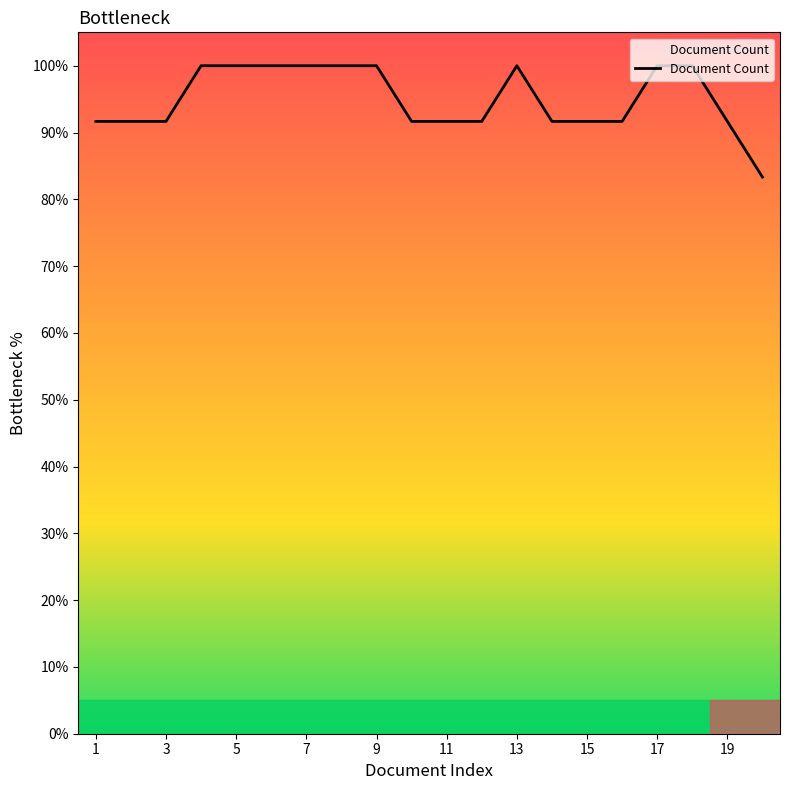

What is the difference between the maximum and minimum values?

16.7